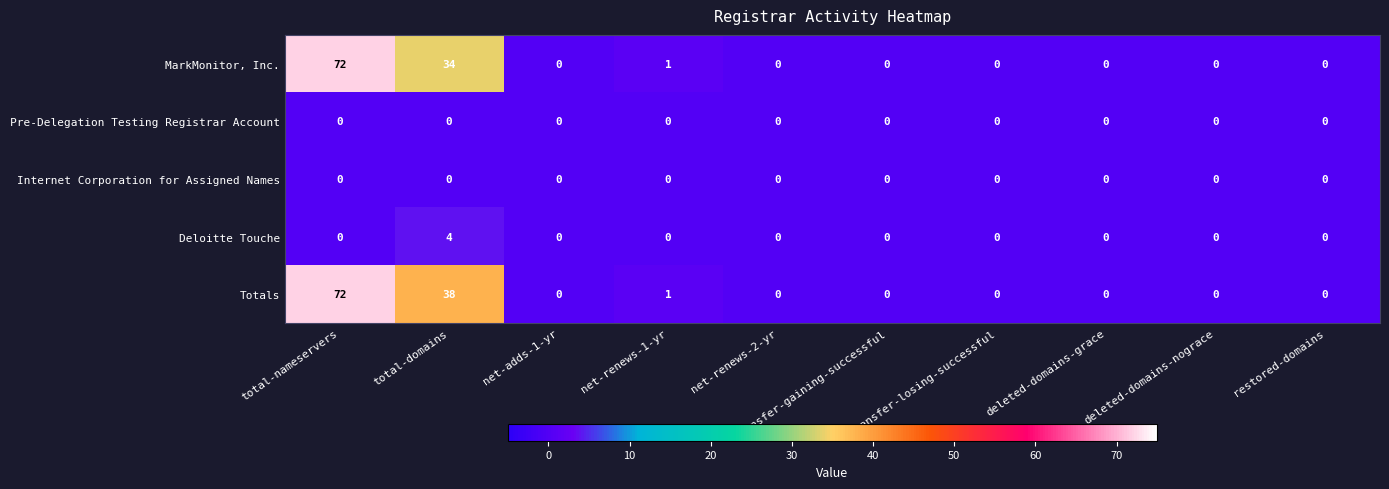

Is it true that Deloitte Touche equals 0 at transfer-gaining-successful?

True